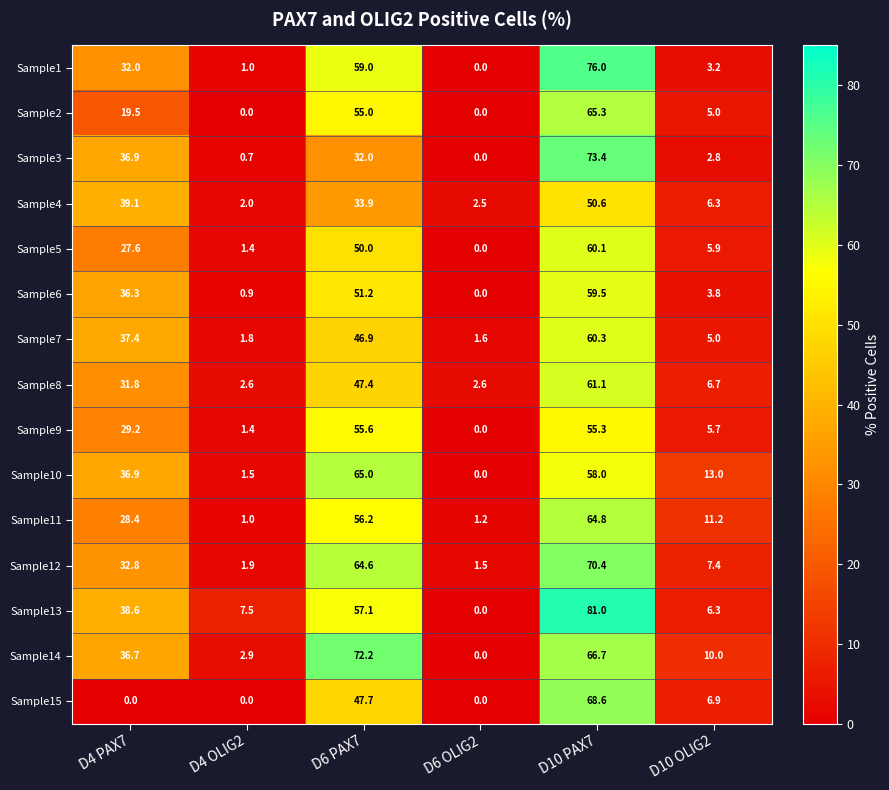

Rank the series by their maximum value, from lowest to highest.

Sample4, Sample9, Sample6, Sample5, Sample7, Sample8, Sample11, Sample10, Sample2, Sample15, Sample12, Sample14, Sample3, Sample1, Sample13